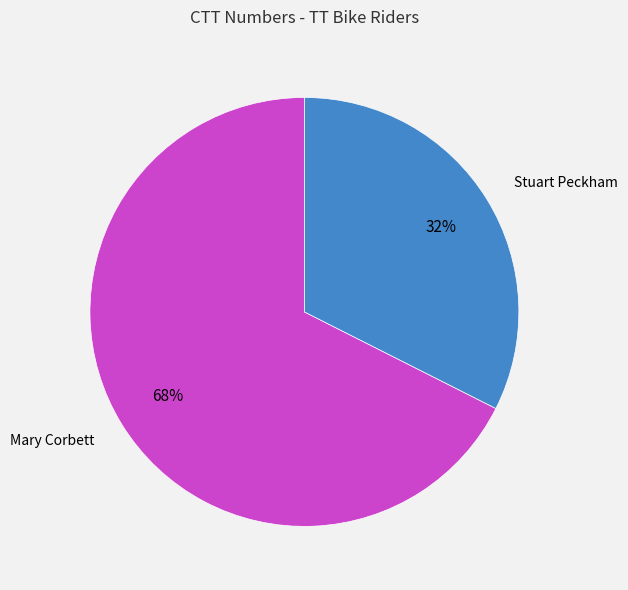

To the nearest percent, what is the combined percentage of Mary Corbett and Stuart Peckham?

100%